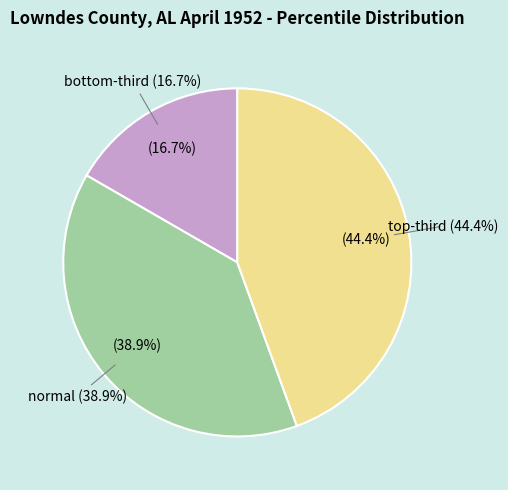

The normal slice represents 45% of the pie. True or false?

False